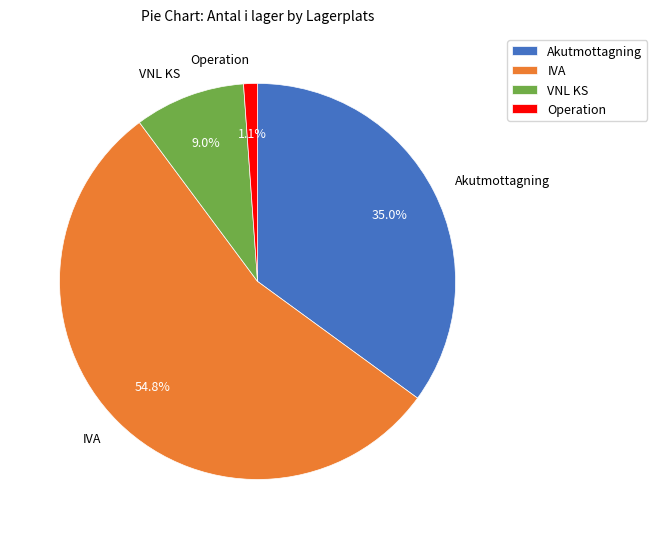

To the nearest percent, what is the difference between the largest and smallest slice percentages?

54%